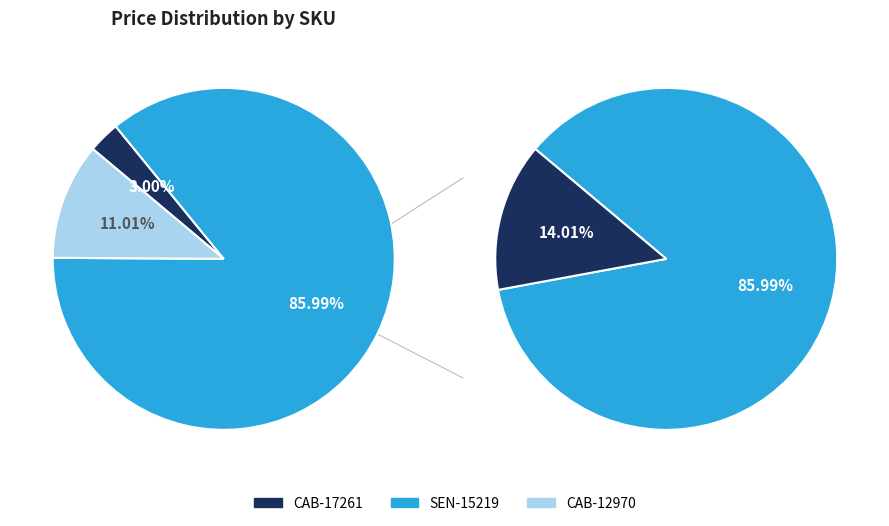

How many slices are in this pie chart?

3